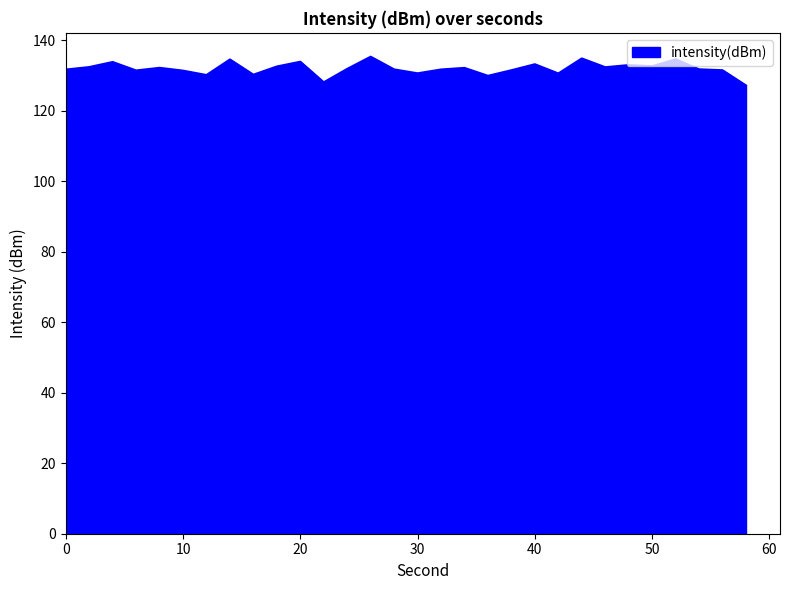

What is the greatest value displayed?

135.3